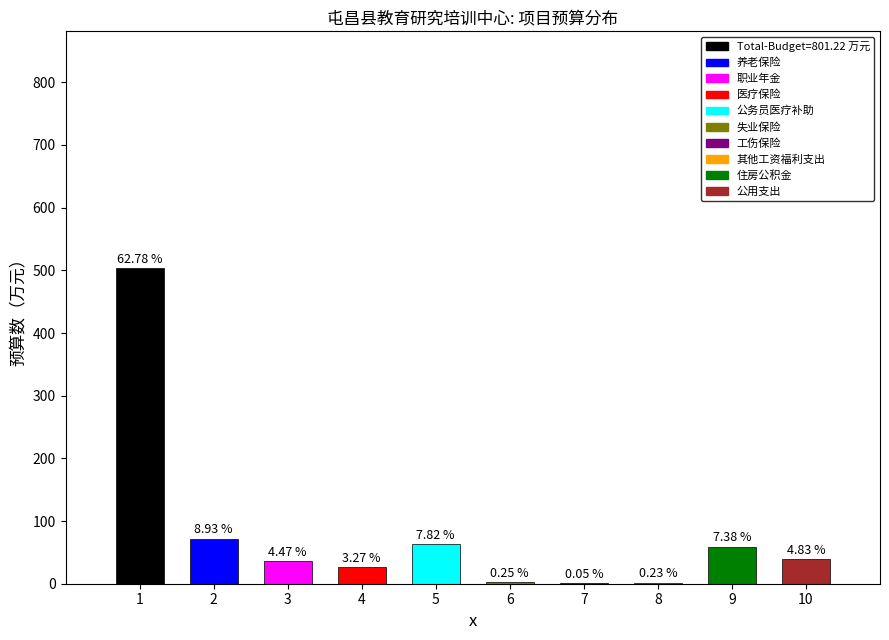

At how many categories does at least one series exceed 360?

1